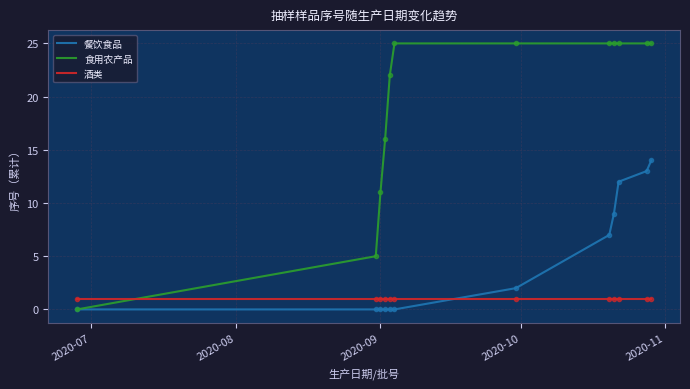

What is the maximum value shown in the chart?

25